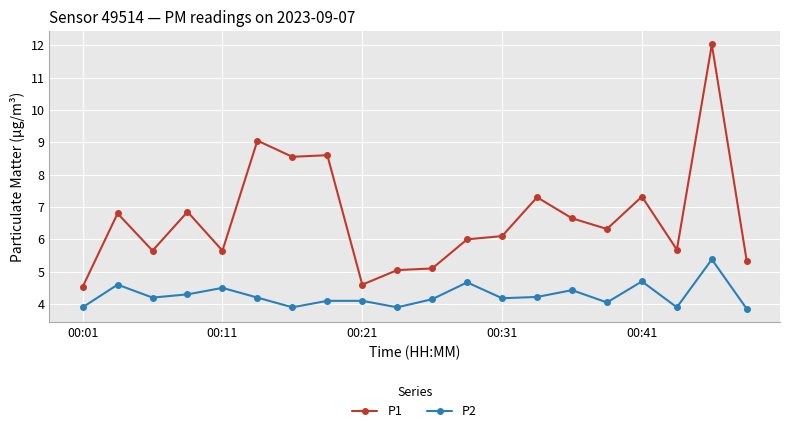

What are all the series names shown in the legend?

P1, P2